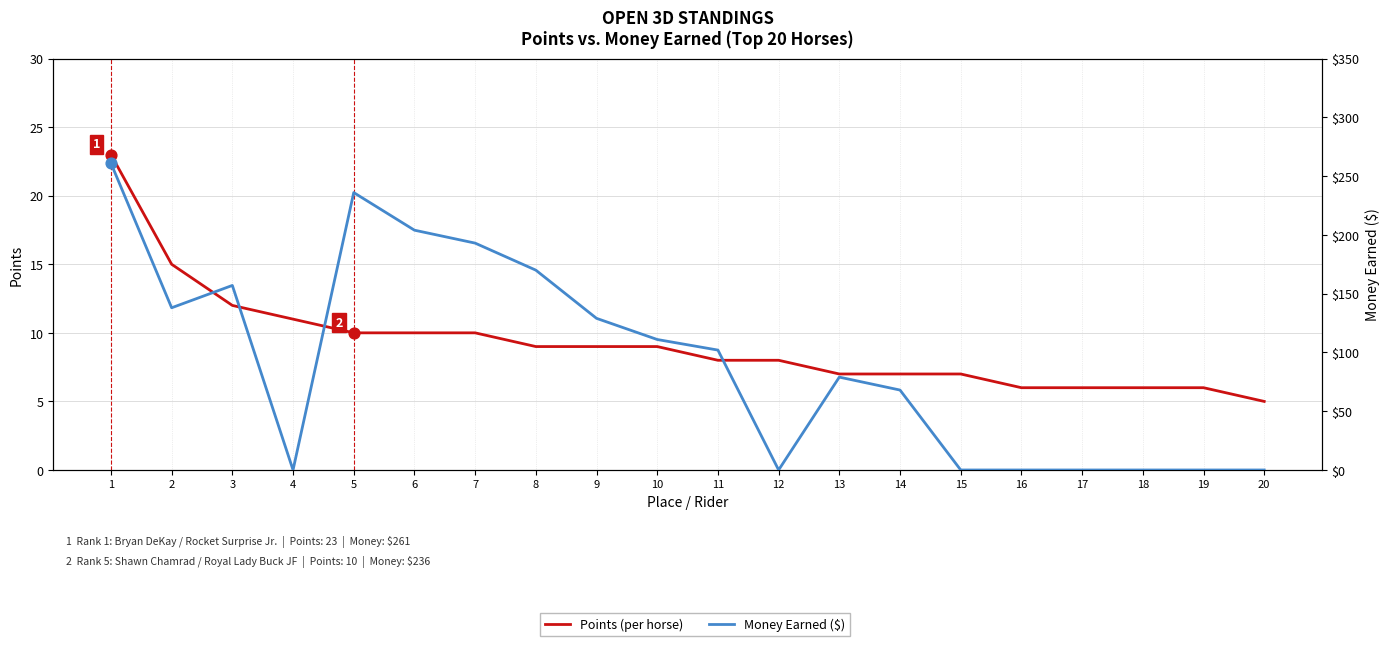

Which series has the largest total across all categories?

Money Earned ($)